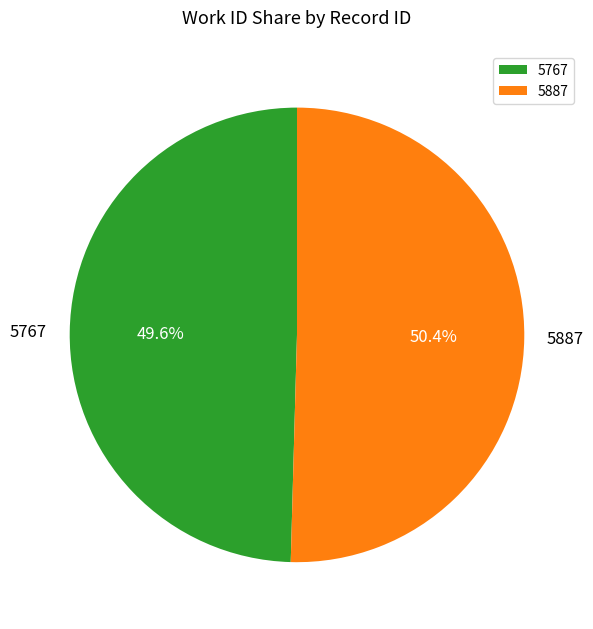

Which slice is the largest?

5887